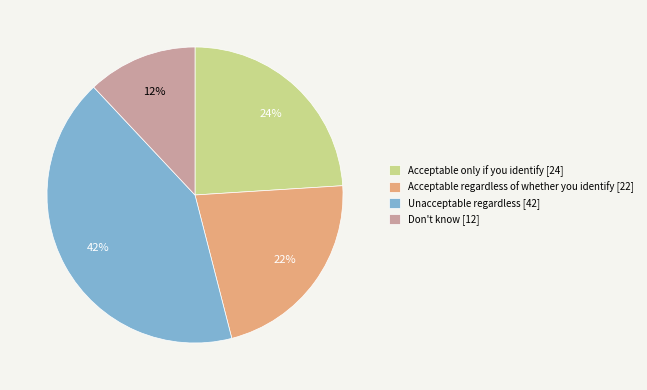

How many segments does this pie chart have?

4